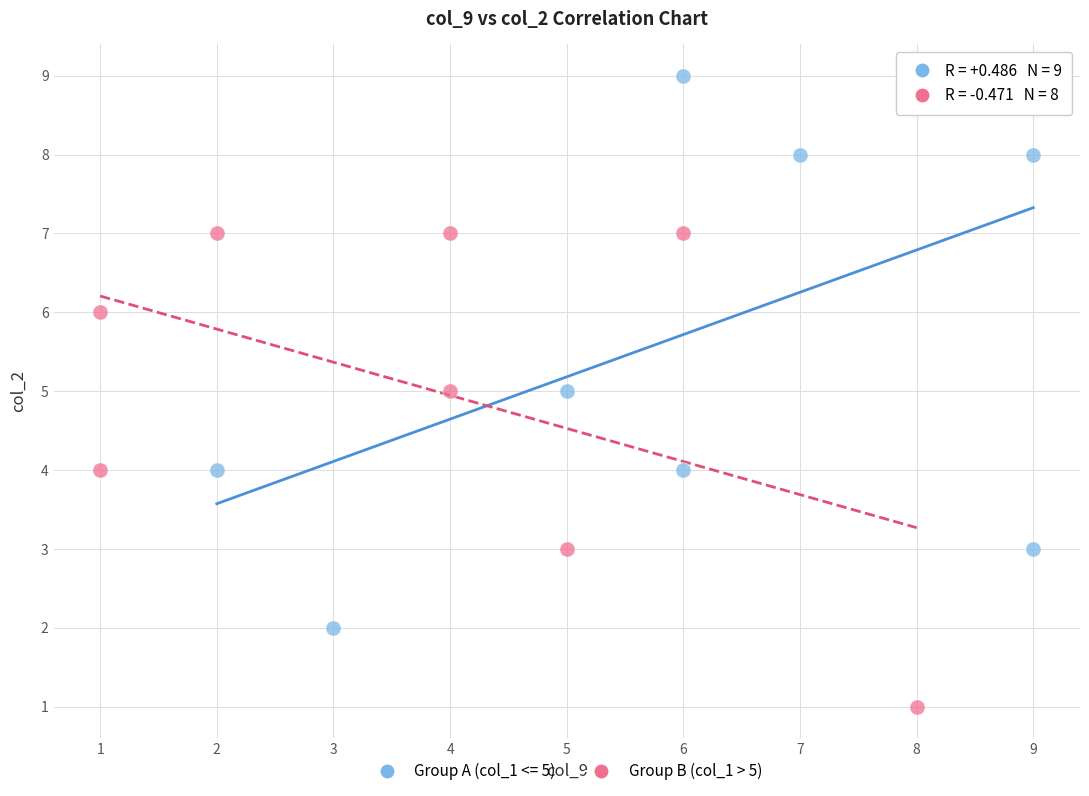

Which series reaches the minimum Y coordinate?

Group B (col_1 > 5)